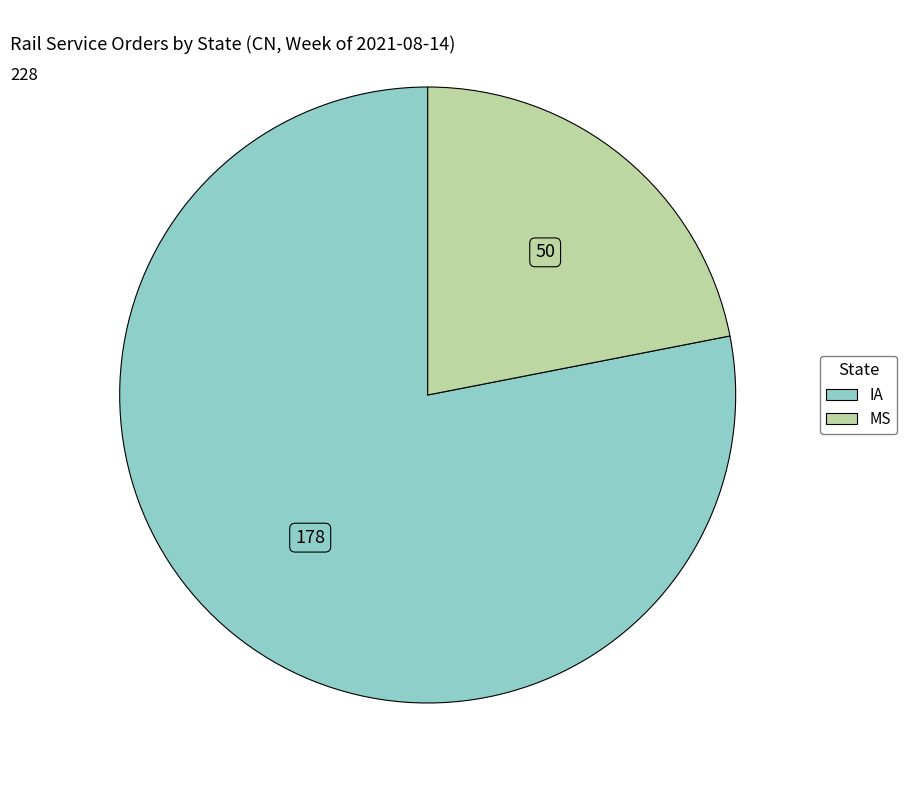

Which category has the biggest portion of the pie?

IA